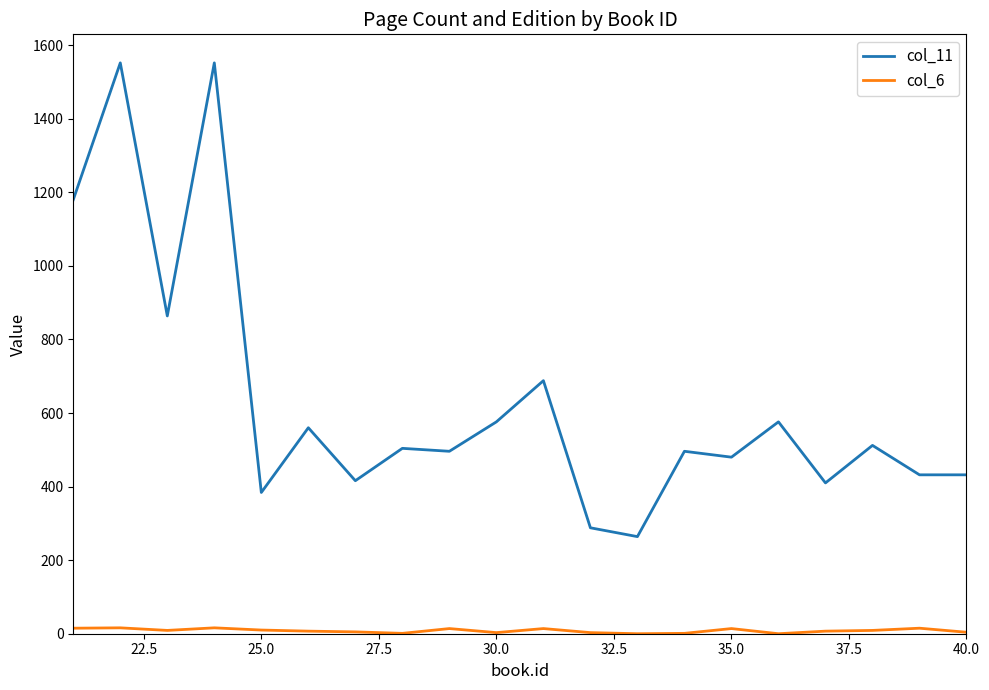

Which series has the largest total across all categories?

col_11